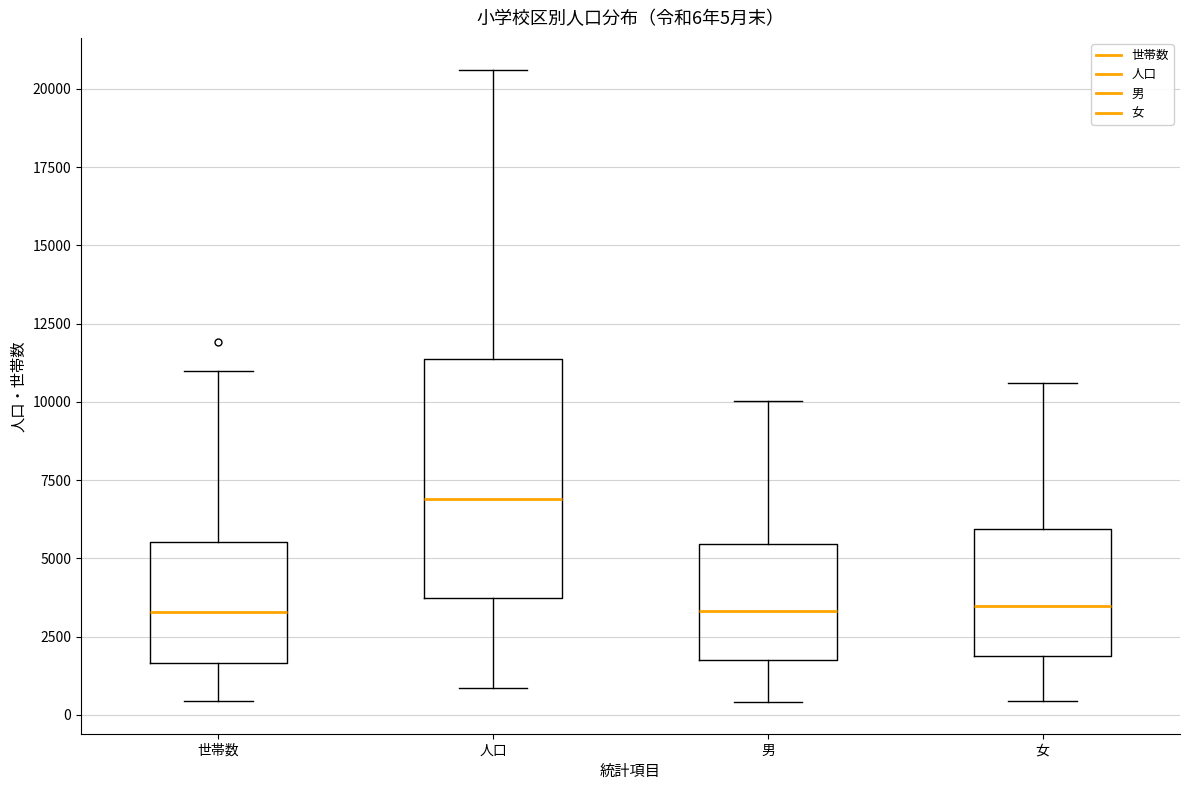

Which box has the highest median line?

人口